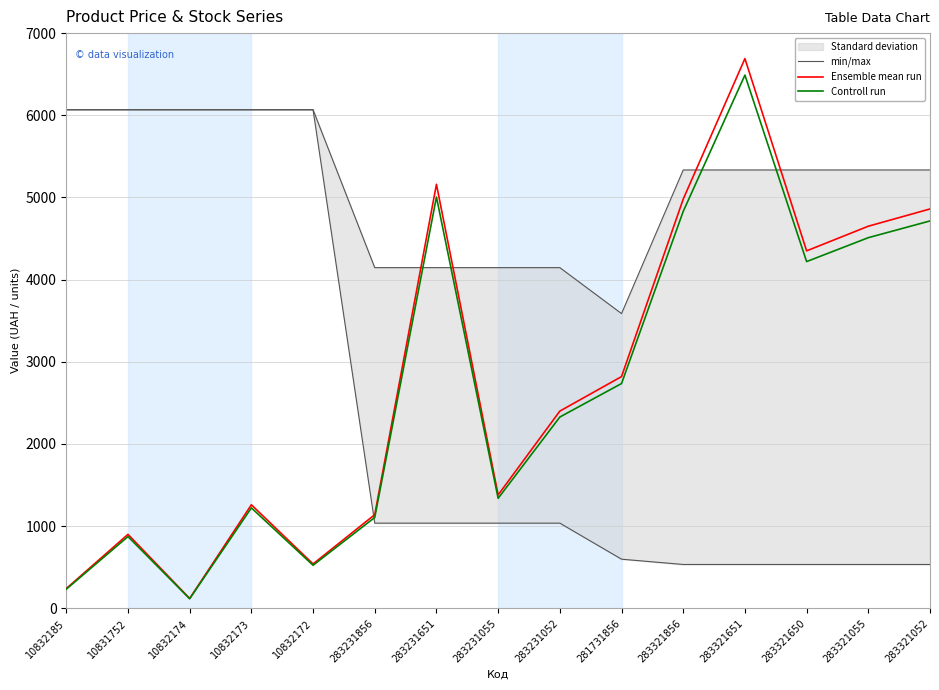

Which series has the largest range (max minus min)?

Ensemble mean run